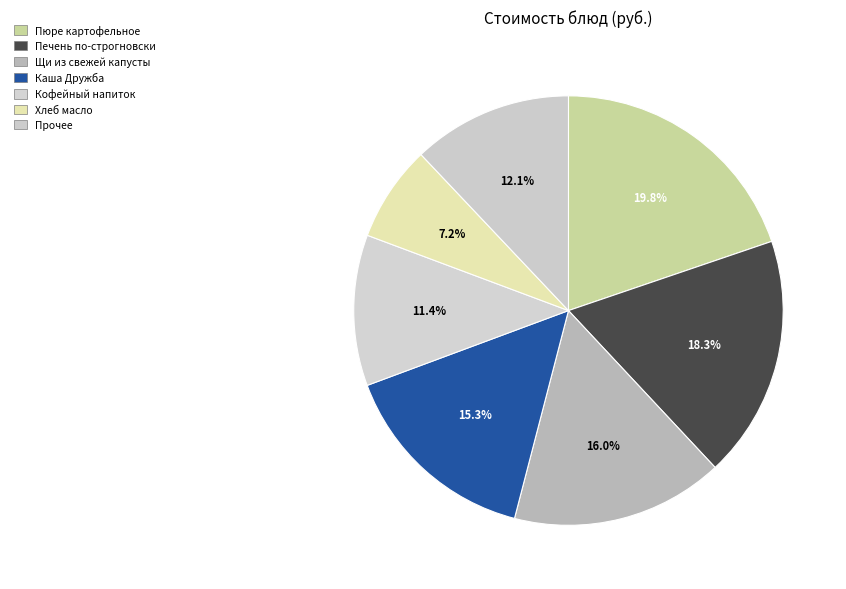

How many slices are in this pie chart?

7